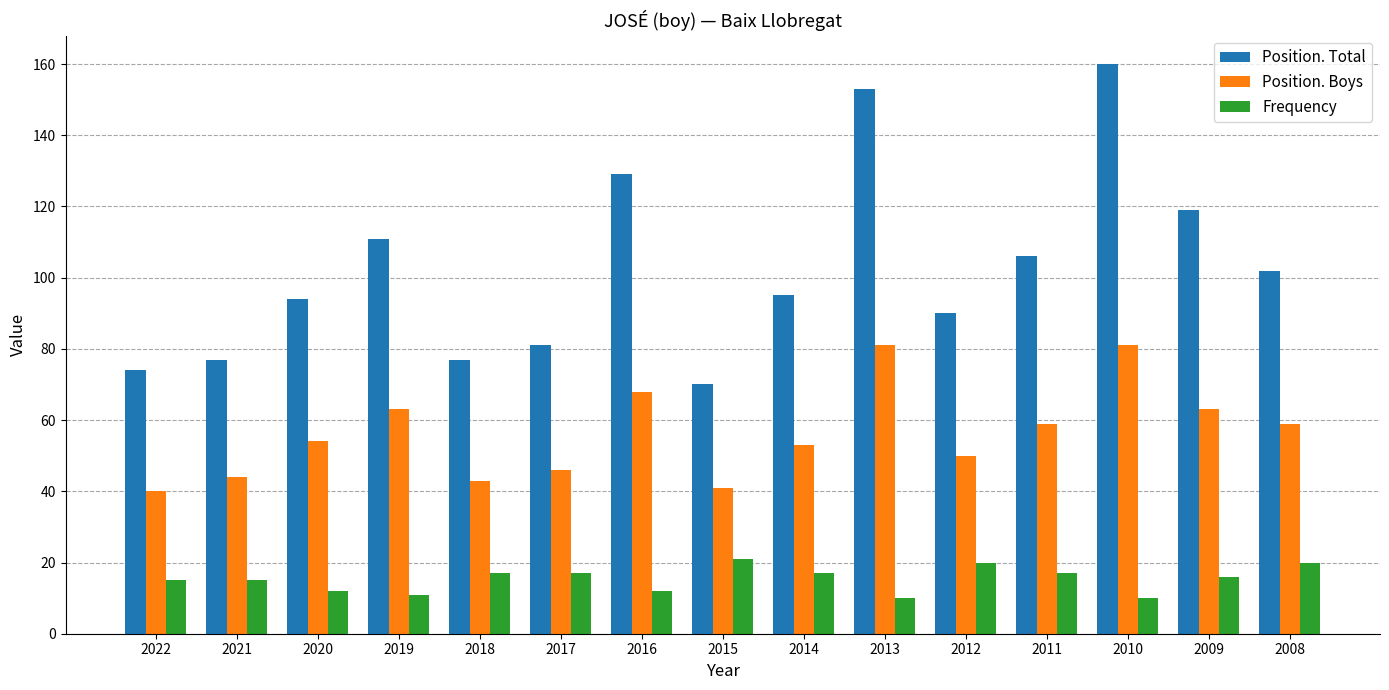

The Position. Total series shows 35 at 2015. True or false?

False